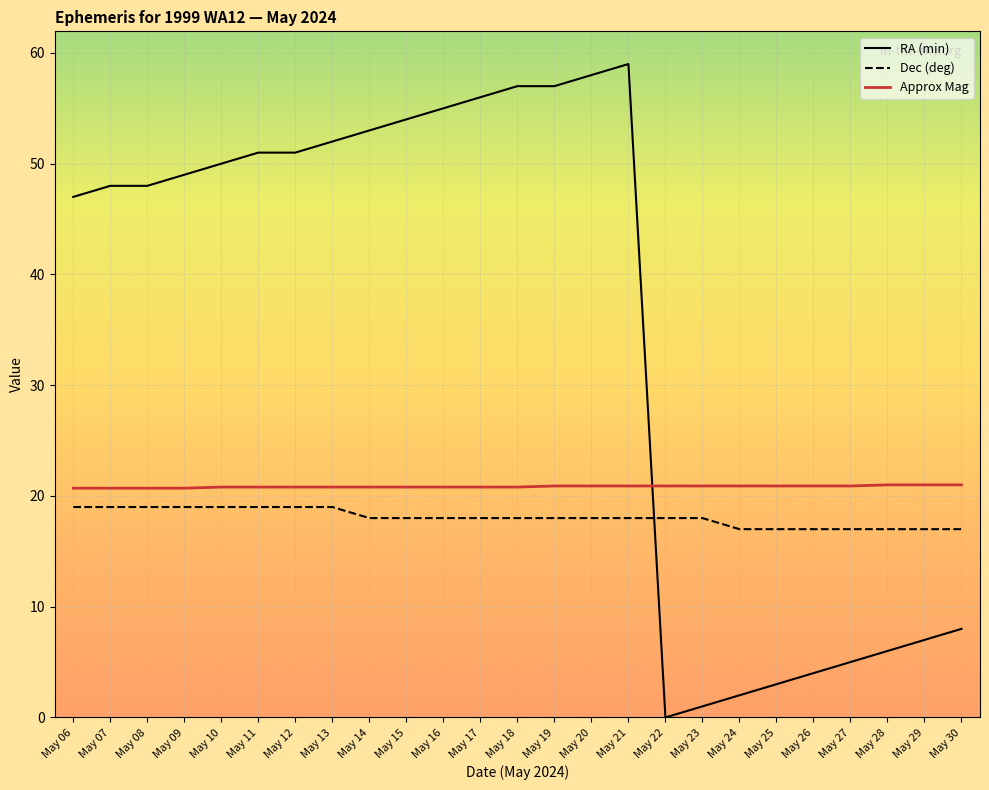

At how many categories does at least one series exceed 7?

25